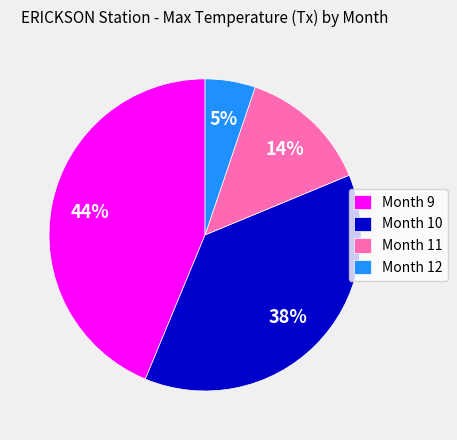

Is the sum of Month 11 and Month 12 greater than half?

No